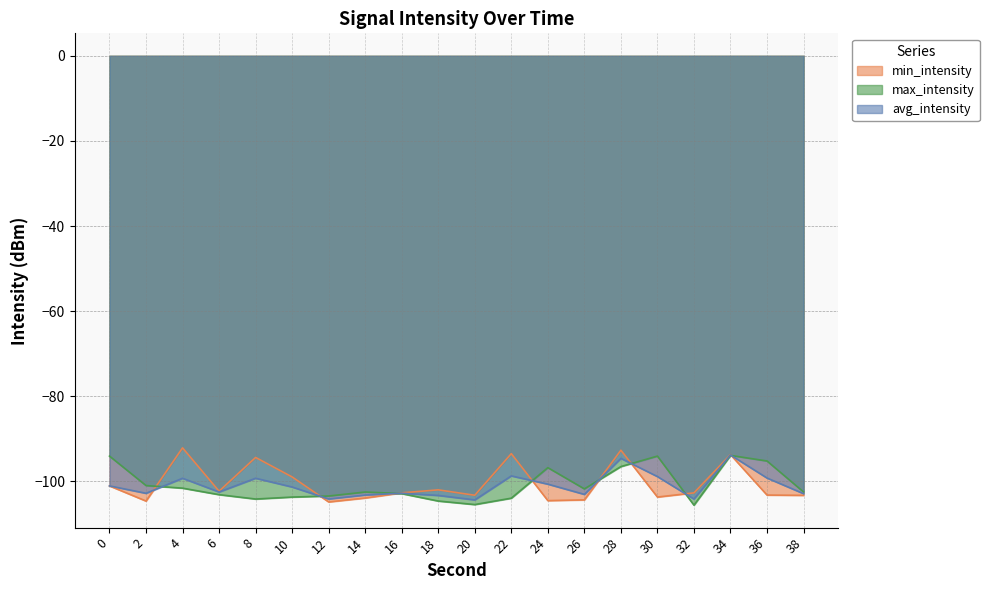

True or false: max_intensity has more than 1 points higher than both neighbors.

True